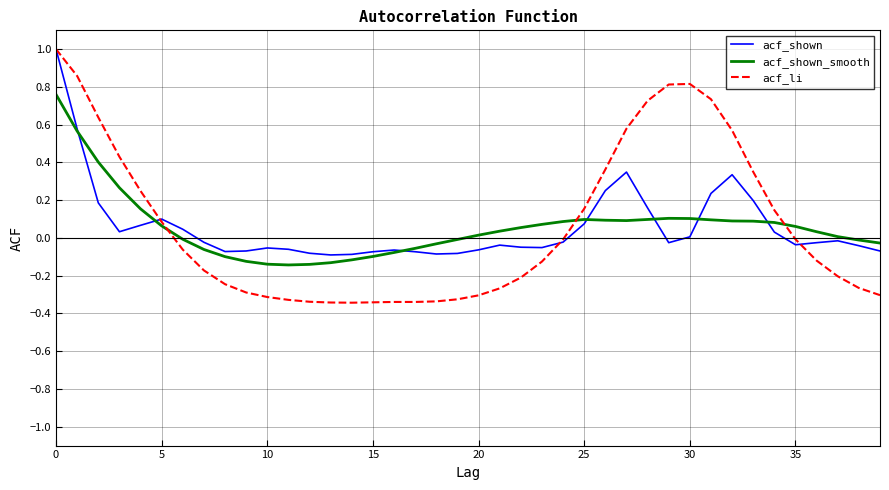

Which series has the widest spread of values?

acf_li